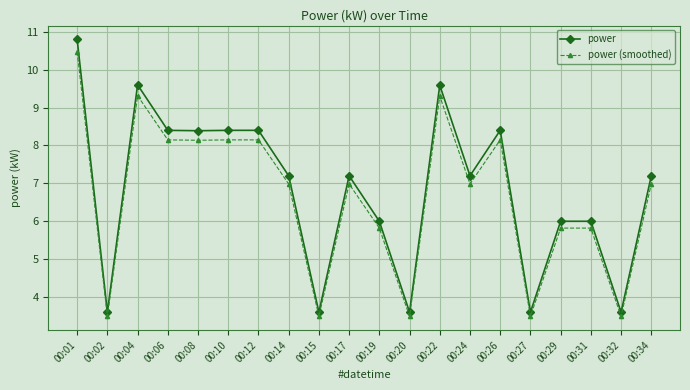

Between 00:12 and 00:14, which series saw the biggest shift?

power